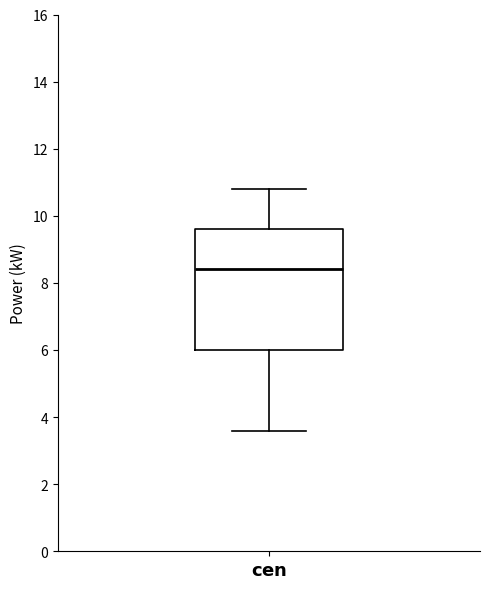

Transcribe this box plot: give where the median line is, the range the box spans, and where the two whiskers end, as read against the y-axis. The values are not printed on the chart, so give them approximately, as read against the axis.

median 8.4, box 6.0 to 9.6, whiskers 3.6 to 10.8